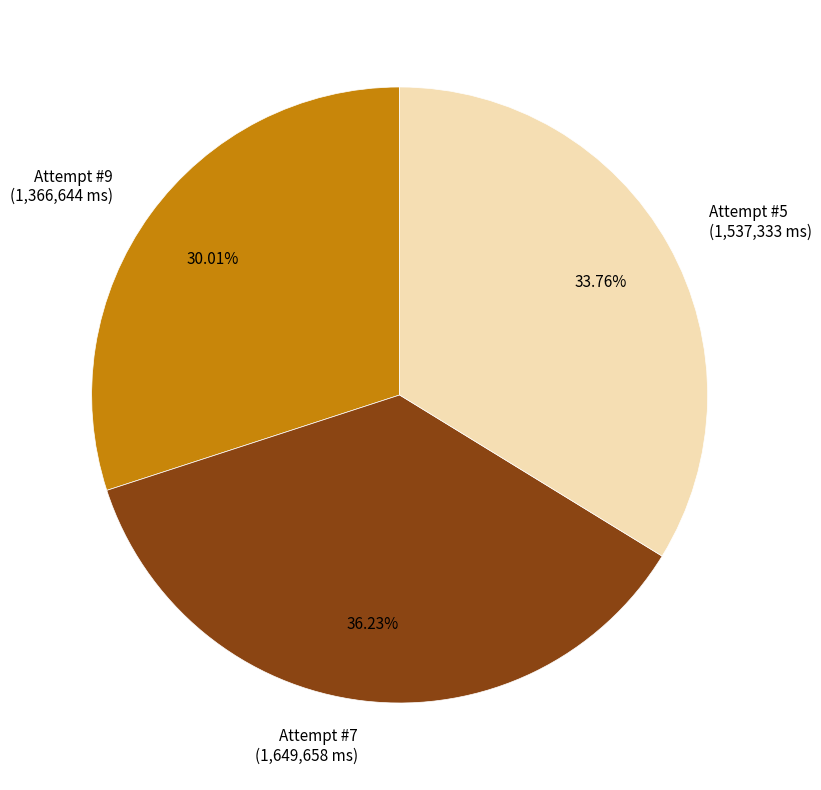

What percentage is the Attempt #5 slice, to the nearest percent?

34%